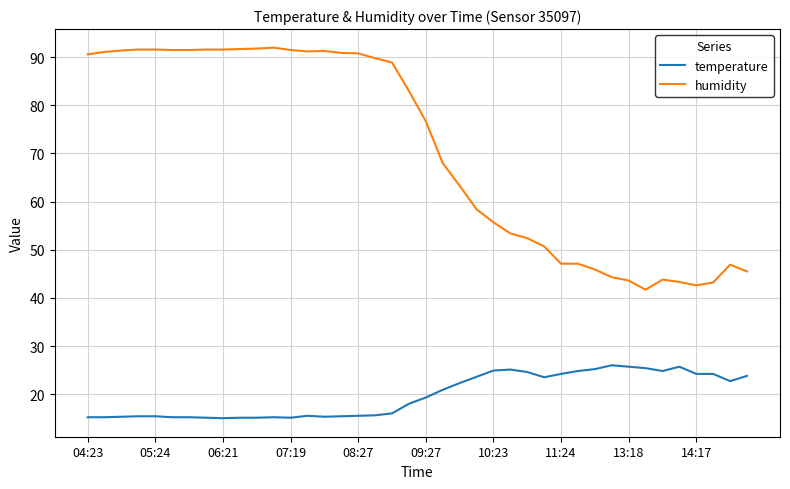

Count the number of categories in the chart.

40